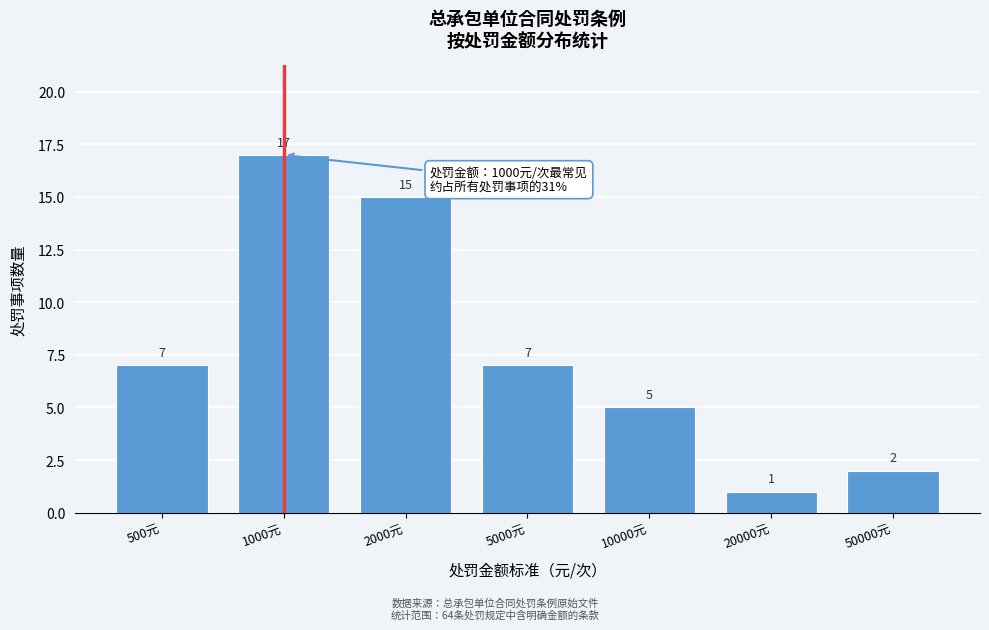

Reading left to right, extract all data points from this chart.

7	17	15	7	5	1	2